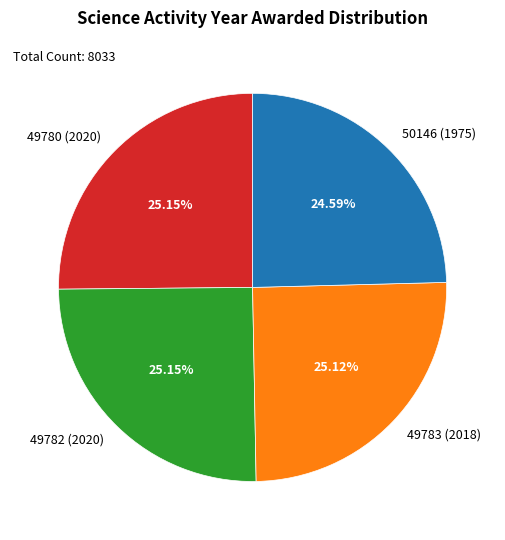

Approximately how many times larger is the value at 50146 (1975) compared to 49782 (2020)?

1.0